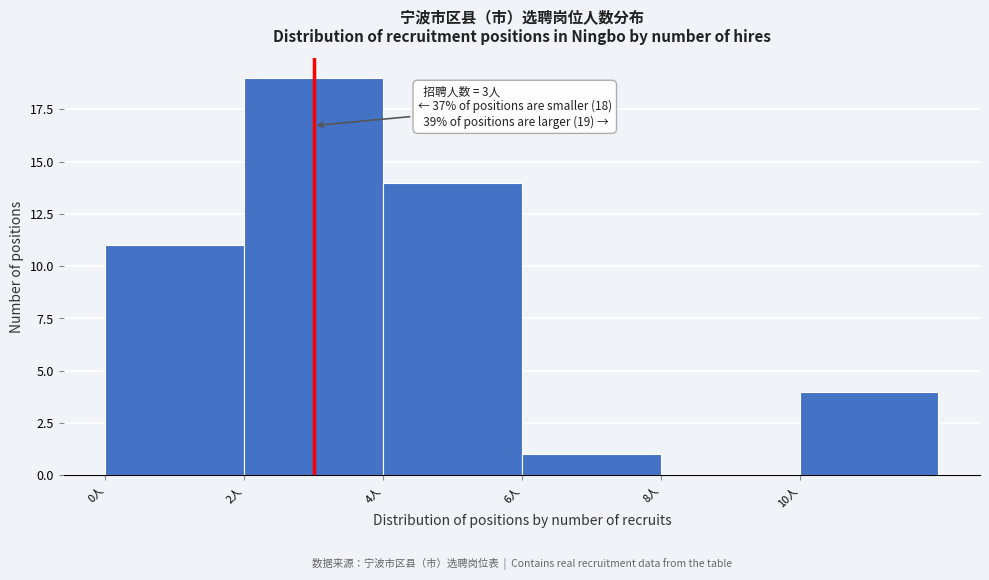

Over which range of the x-axis is the bar tallest?

2 to 4